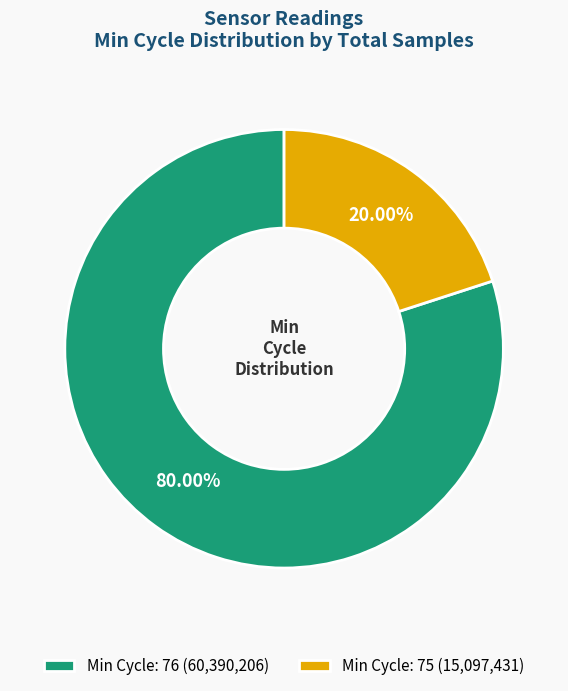

How many slices are in this pie chart?

2